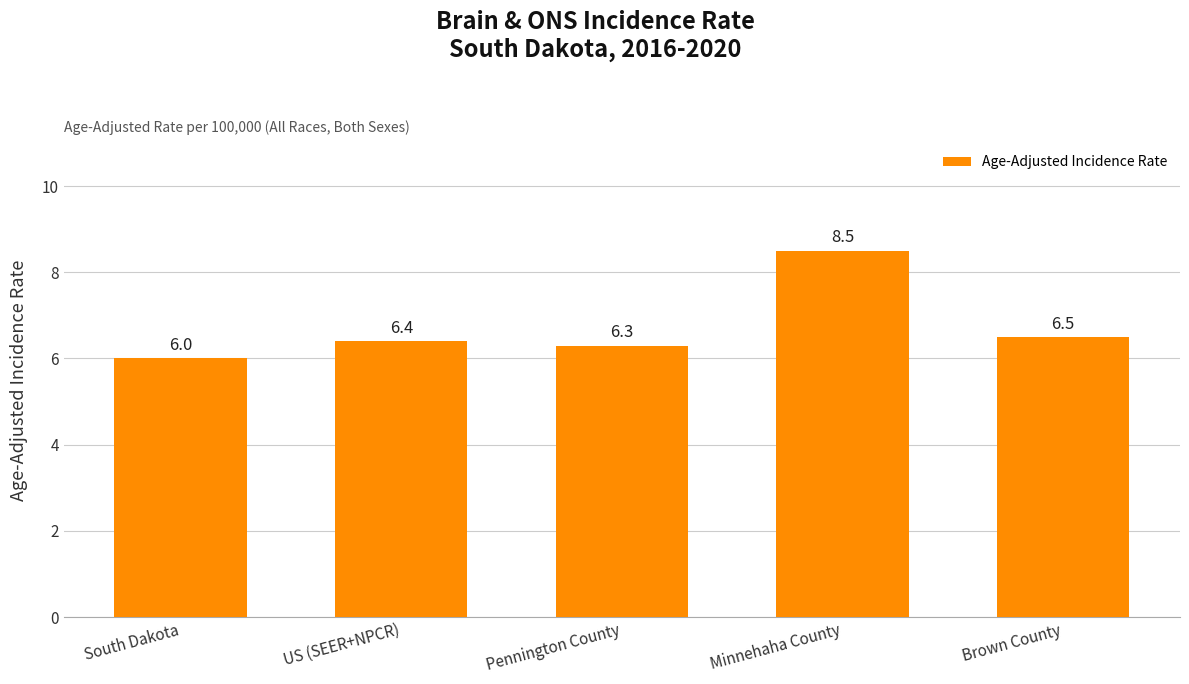

How many values are between 6 and 7?

4